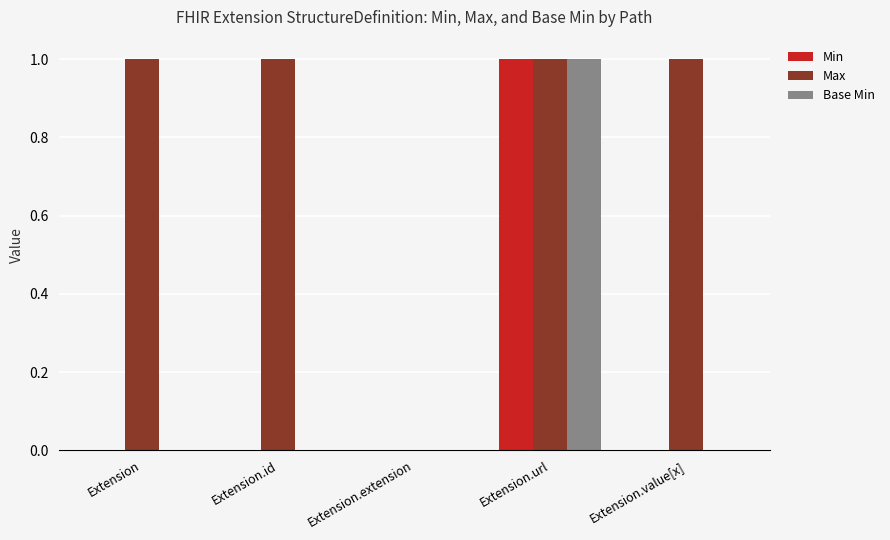

At which category is the sum across all series the highest?

Extension.url